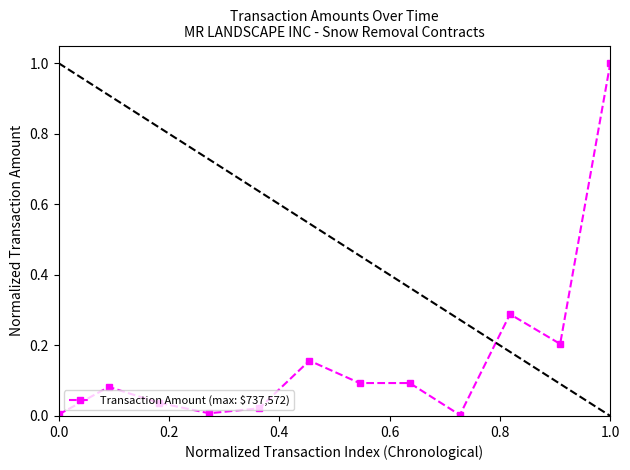

What is the sum of all values?

2.0